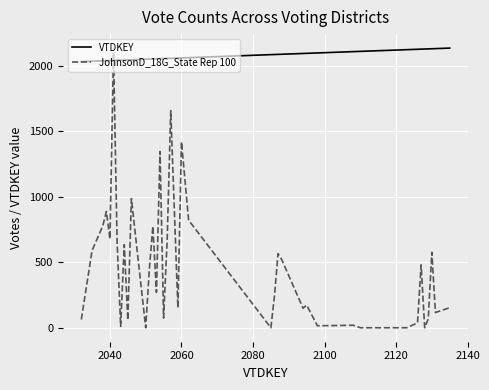

Which series has the largest total across all categories?

VTDKEY